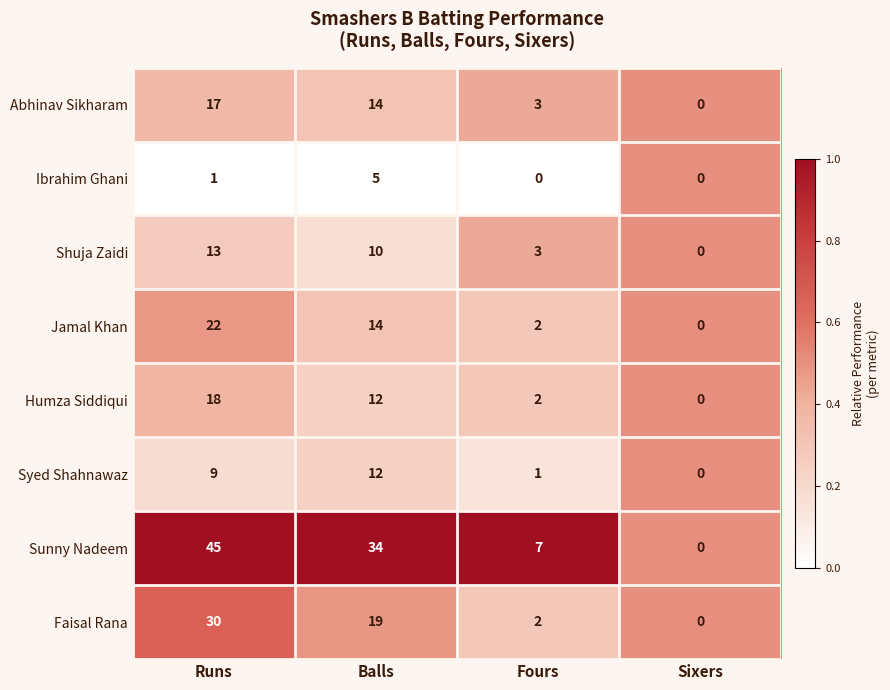

What is the spread (max minus min) of values at Runs?

44